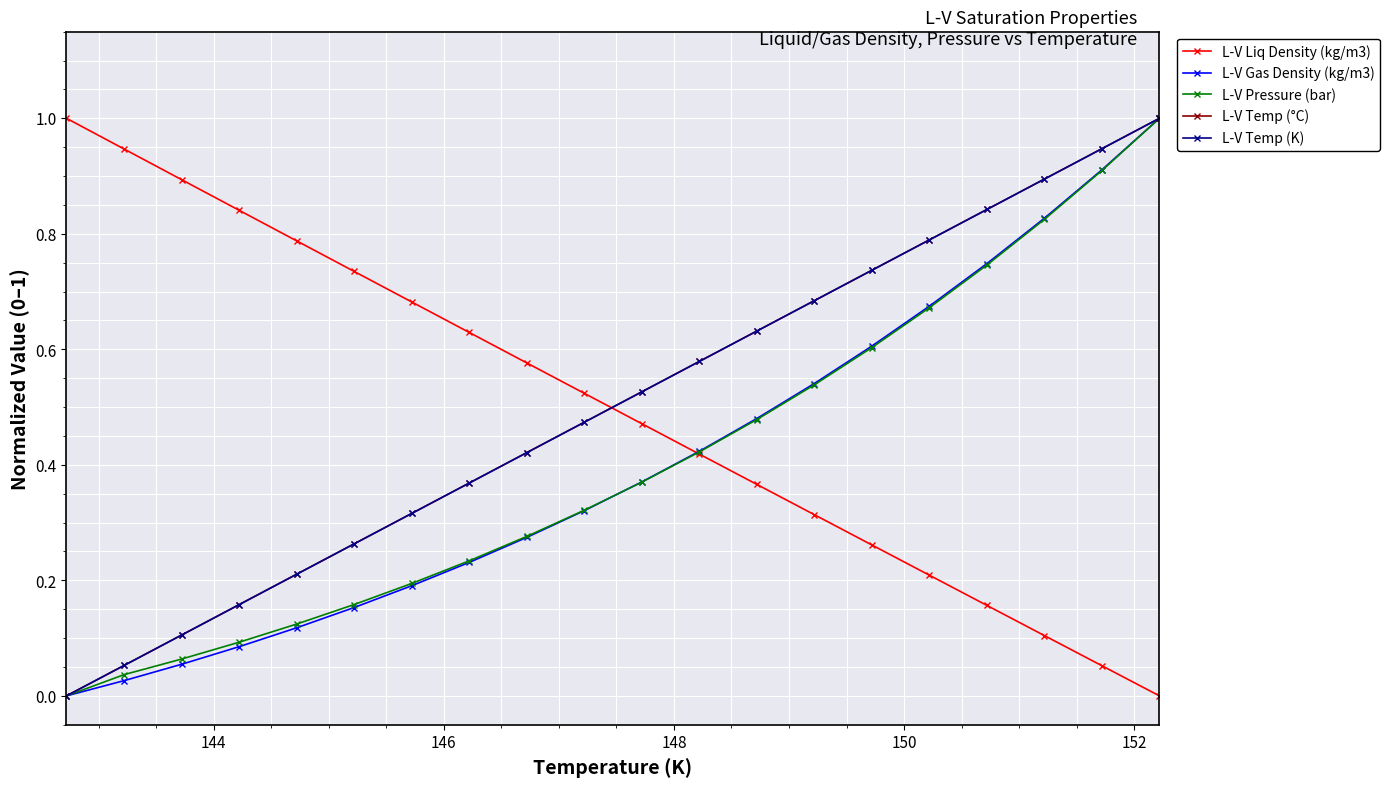

Does the chart have visible grid lines?

Yes